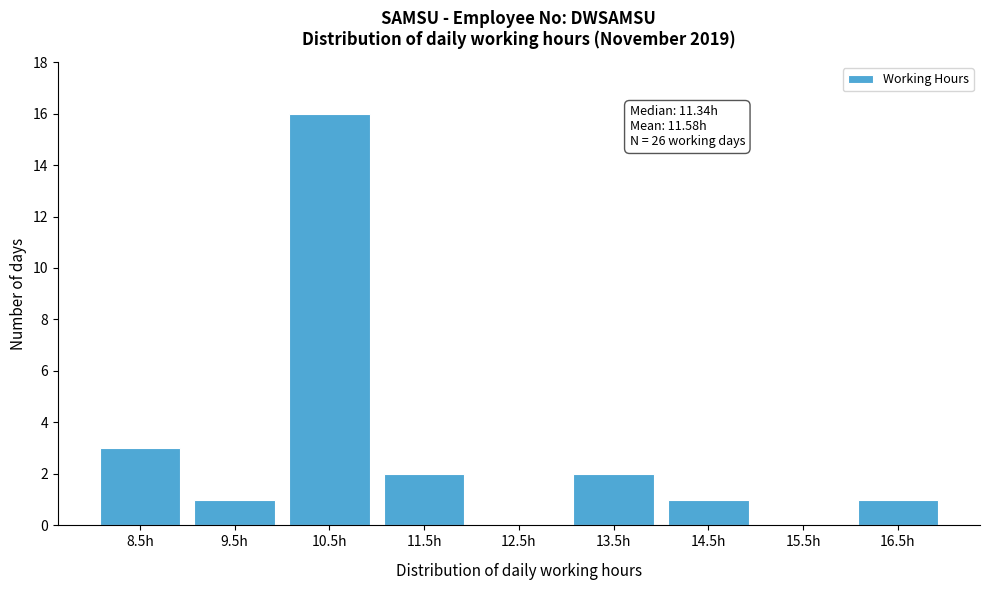

Reading left to right, what are all the values shown in this chart?

8.5h=3	9.5h=1	10.5h=16	11.5h=2	12.5h=0	13.5h=2	14.5h=1	15.5h=0	16.5h=1